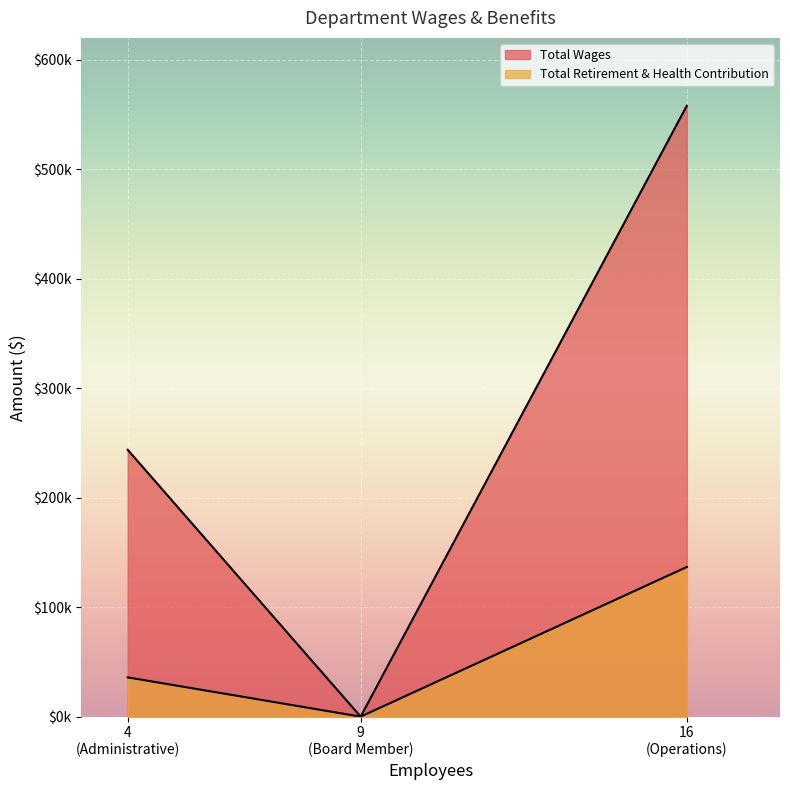

How many lines are shown in the chart?

2